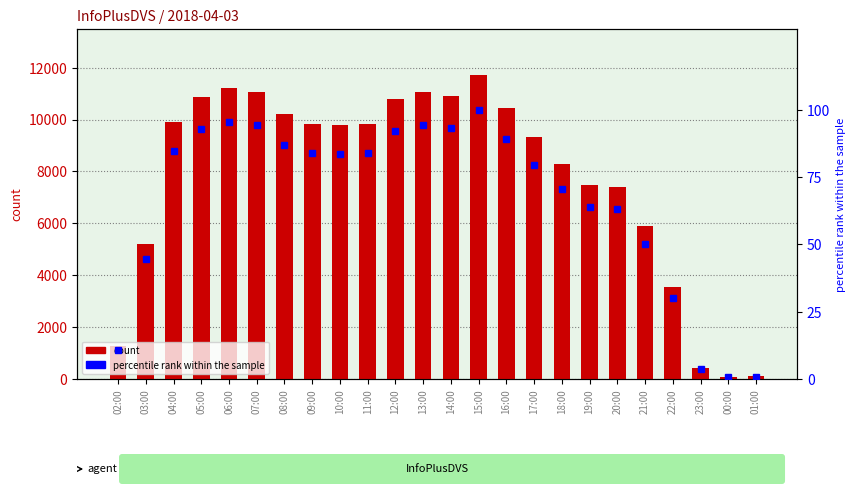

What is the highest value of the percentile rank within the sample series?

100.0